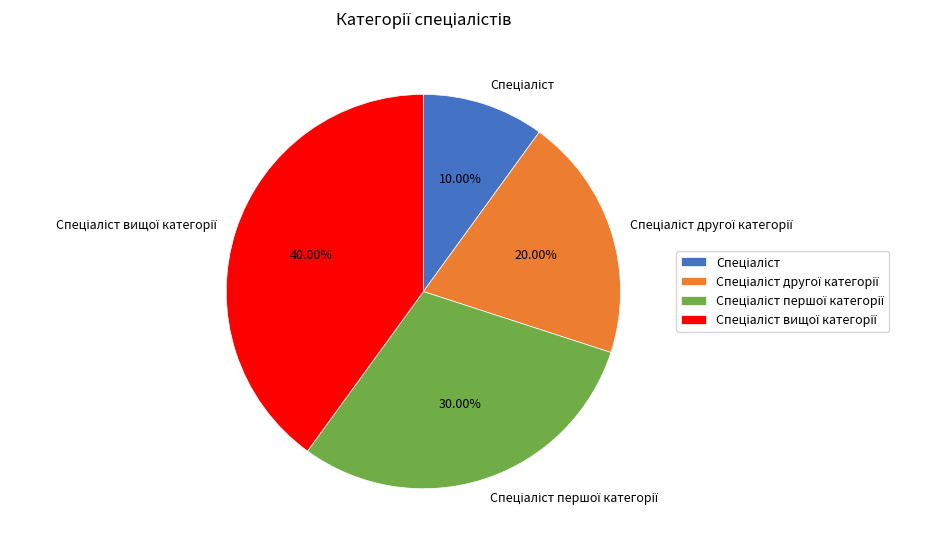

Is there any slice that represents more than half of the pie?

No